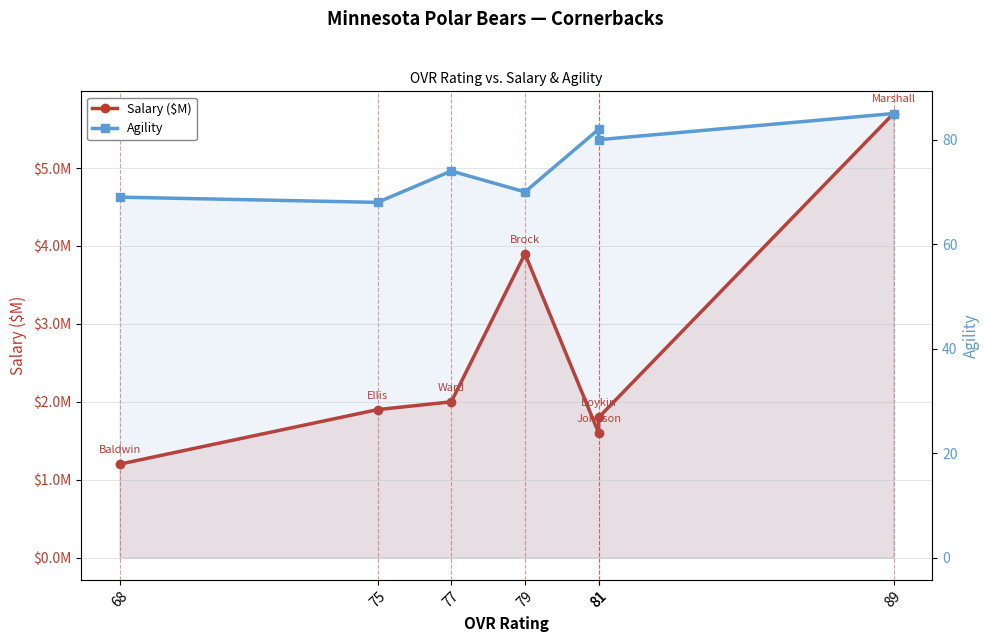

True or false: Agility has a value of 40.9 at 68.

False